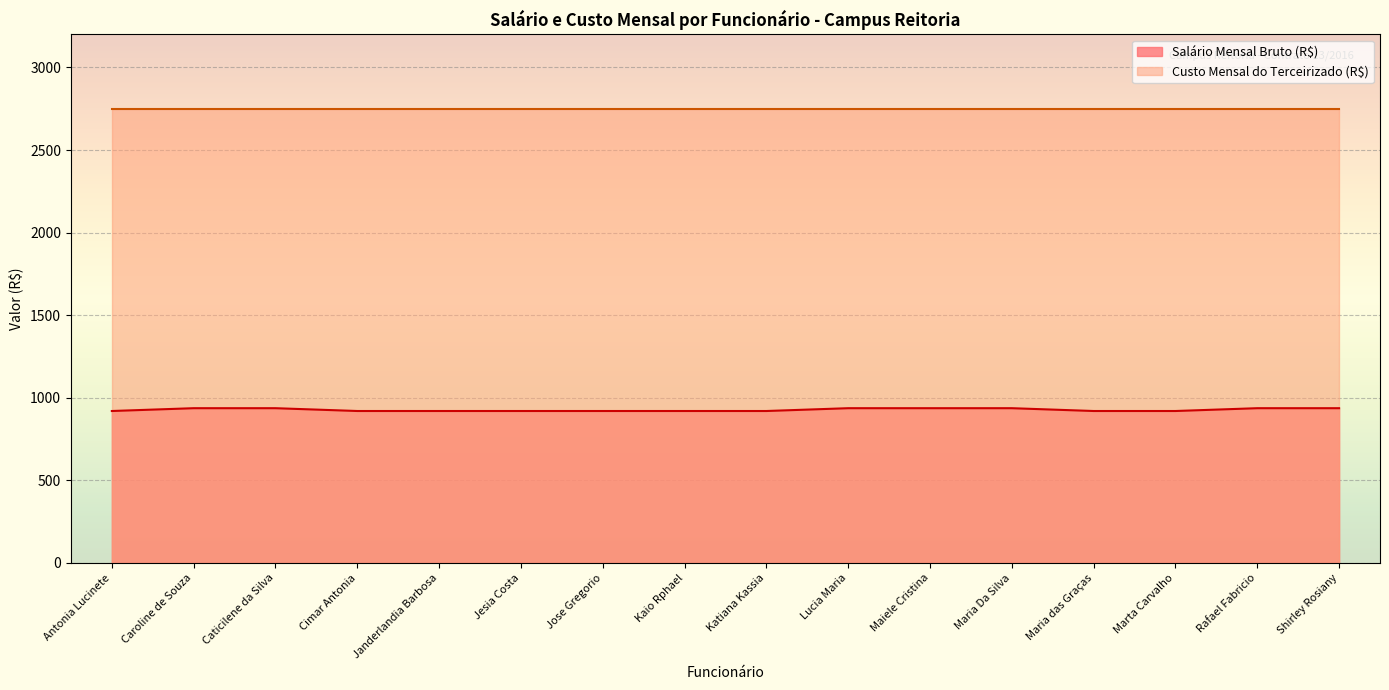

What is the label of the 7th point from the left?

Jose Gregorio